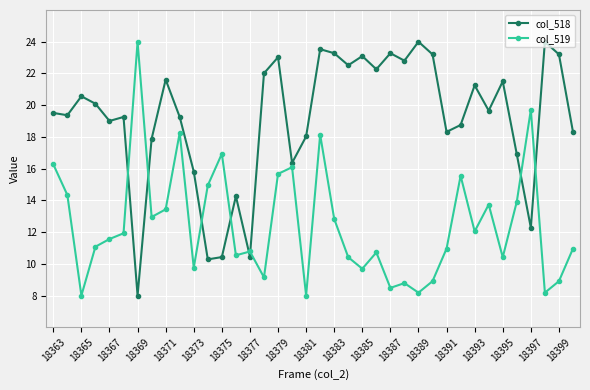

True or false: col_518 and col_519 cross at least once.

True